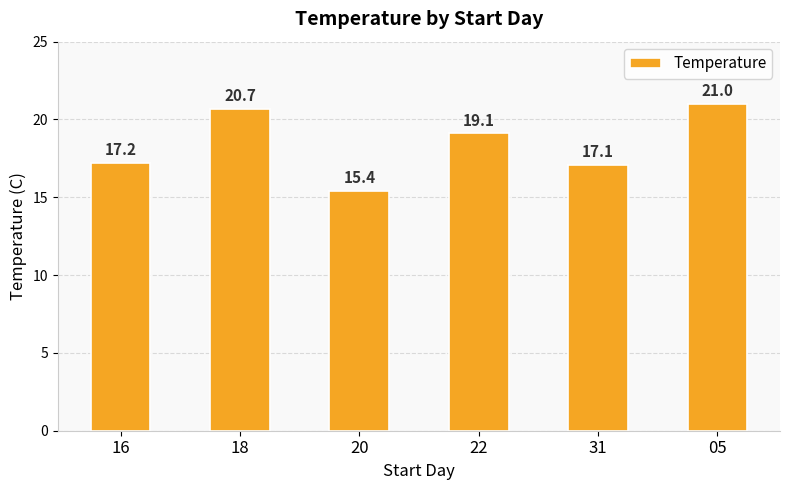

Which has a higher value, 18 or 31?

18